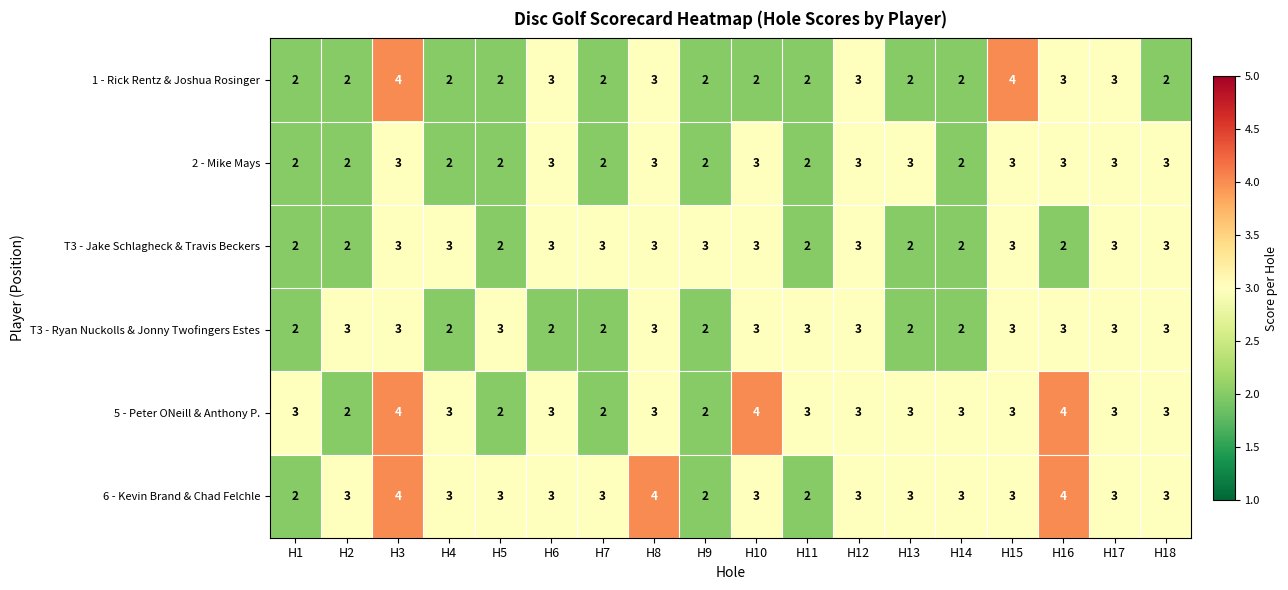

What is the maximum value shown in the chart?

4